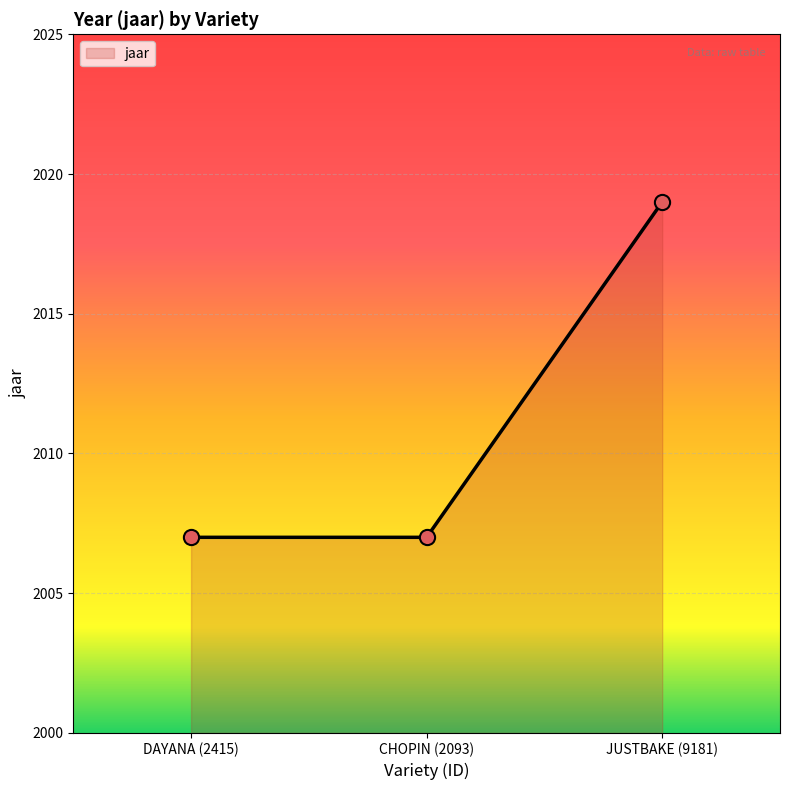

Approximately how many times larger is the value at DAYANA (2415) compared to JUSTBAKE (9181)?

1.0